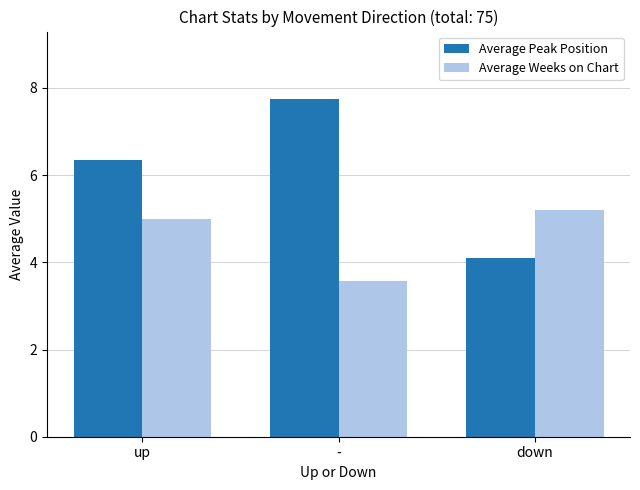

What is the spread (max minus min) of values at down?

1.1